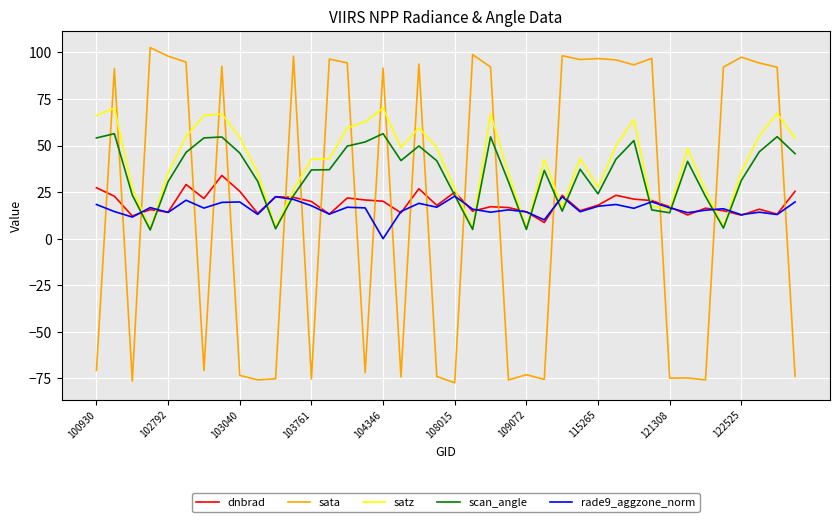

What is the minimum value shown in the chart?

-77.4